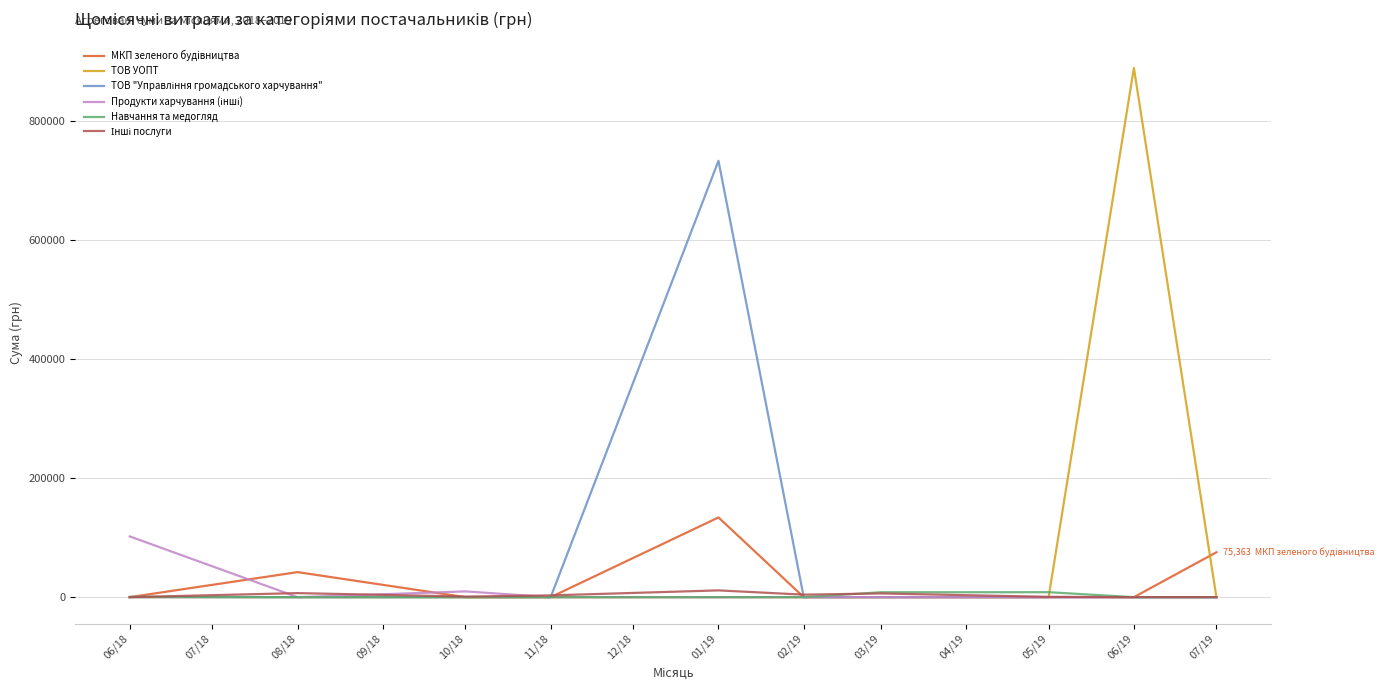

Which series has the widest spread of values?

ТОВ УОПТ